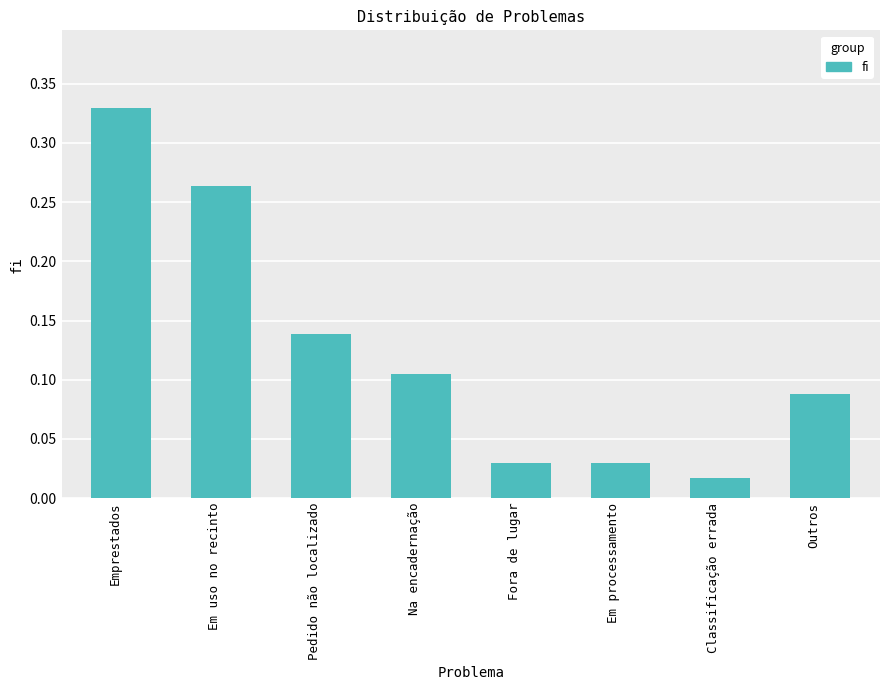

At which label is the value closest to 0?

Classificação errada